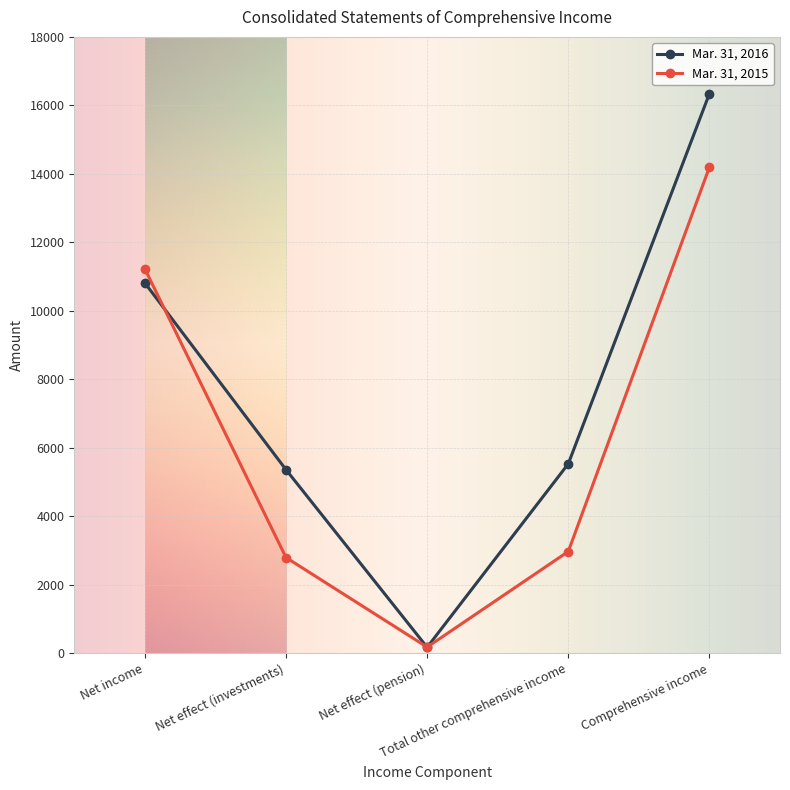

In Mar. 31, 2015, how many points are lower than both neighbors (excluding endpoints)?

1